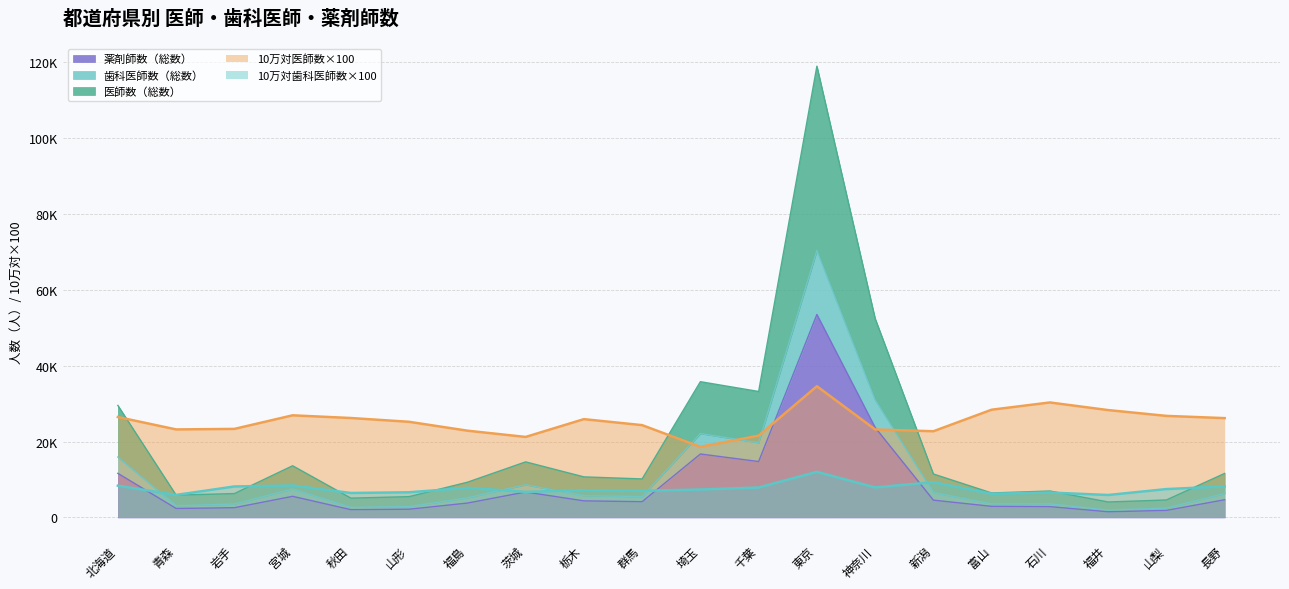

What is the sum of the 10万対歯科医師数 values at 千葉 and 北海道?

16270.0